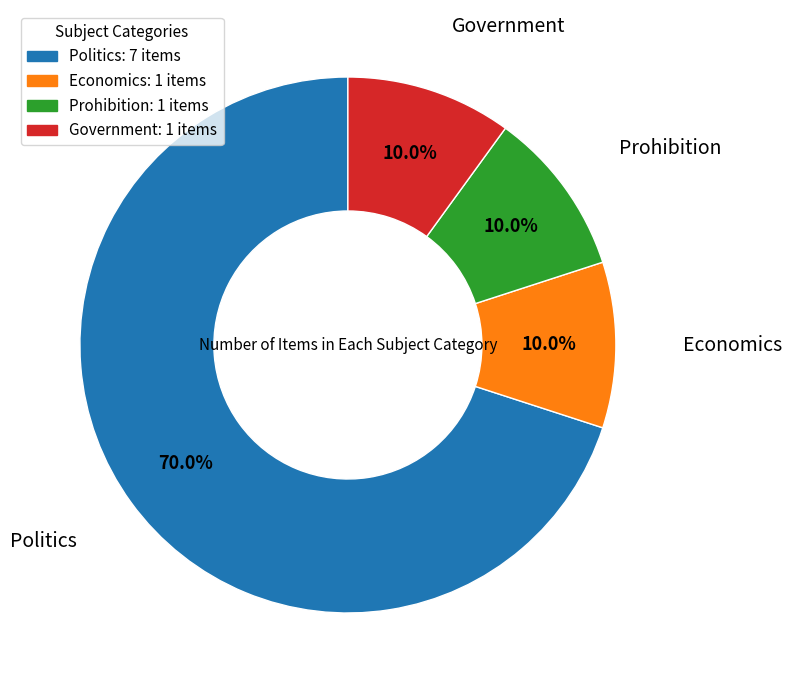

To the nearest percent, what percentage of the pie is Economics?

10%